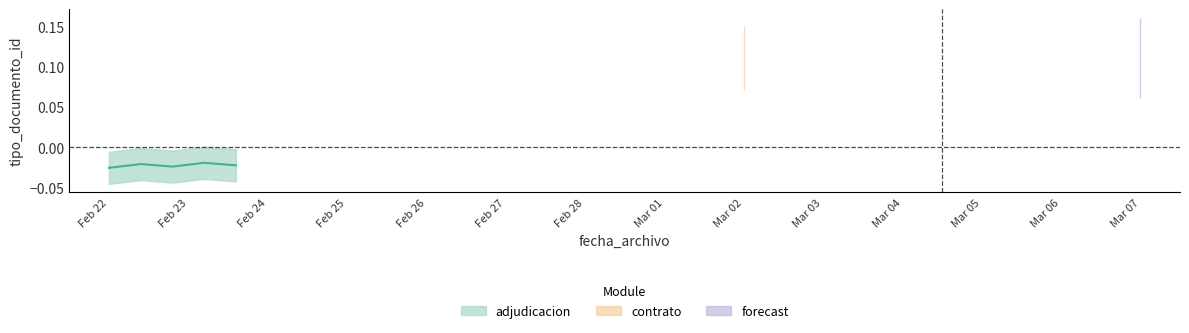

The chart shows a value of -0.0 at Feb 22. True or false?

True